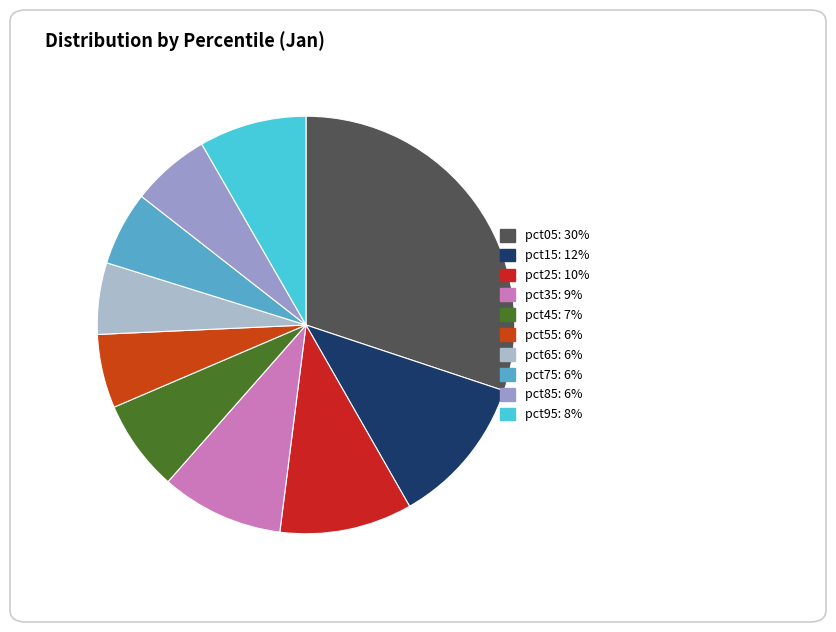

Approximately how many times larger is the value at pct75 compared to pct15?

0.5